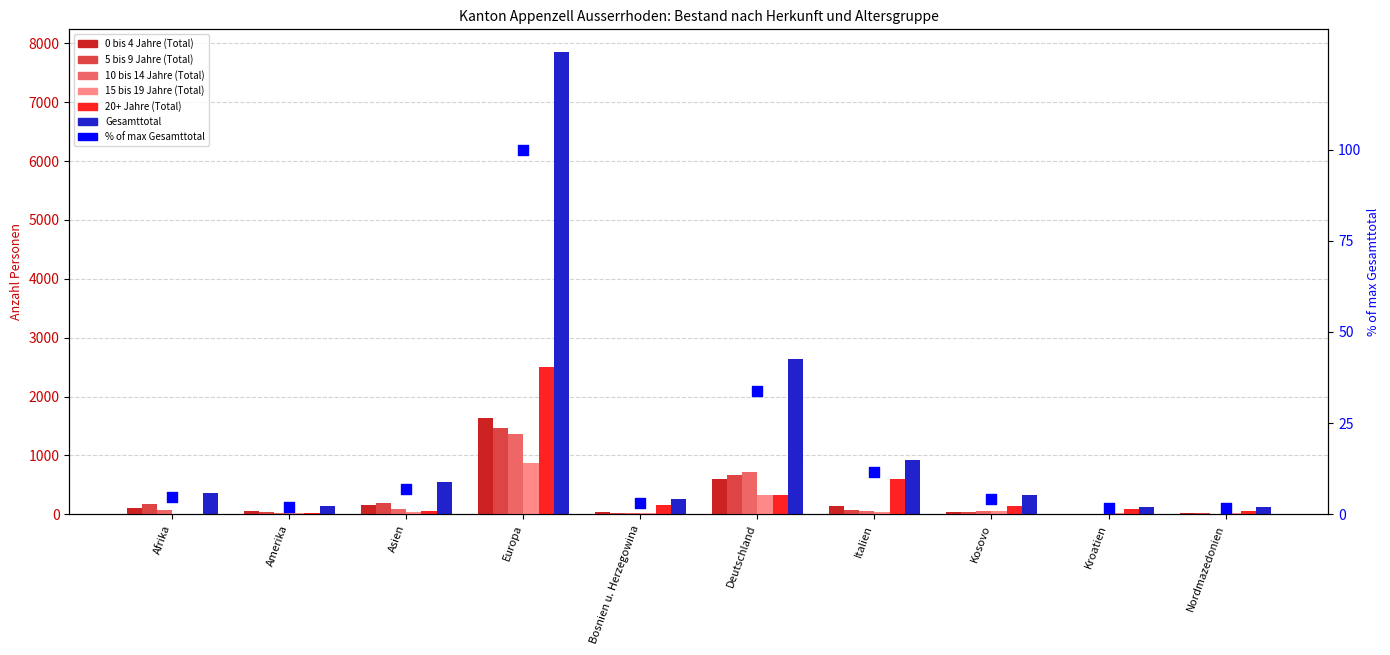

Which series has the widest spread of Y values?

Gesamttotal